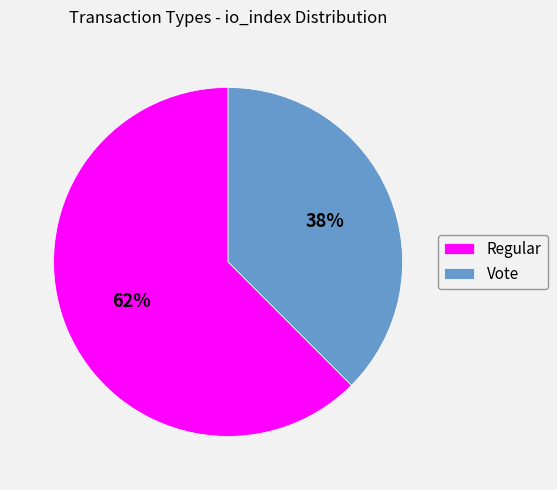

Which has a higher value, Vote or Regular?

Regular